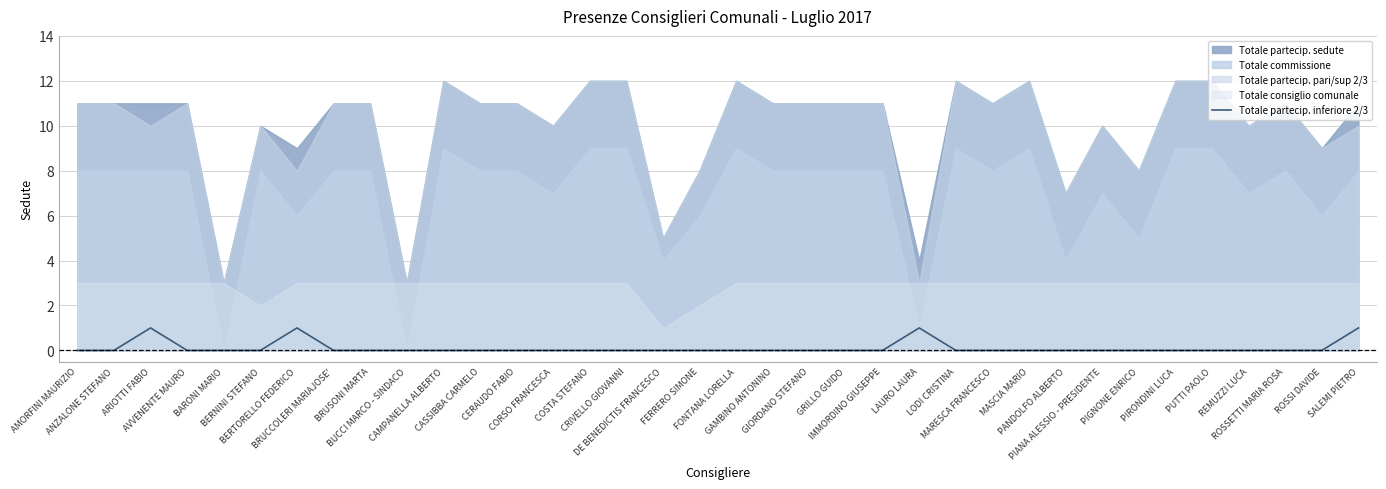

How many points are higher than both their immediate neighbors (excluding endpoints)?

3